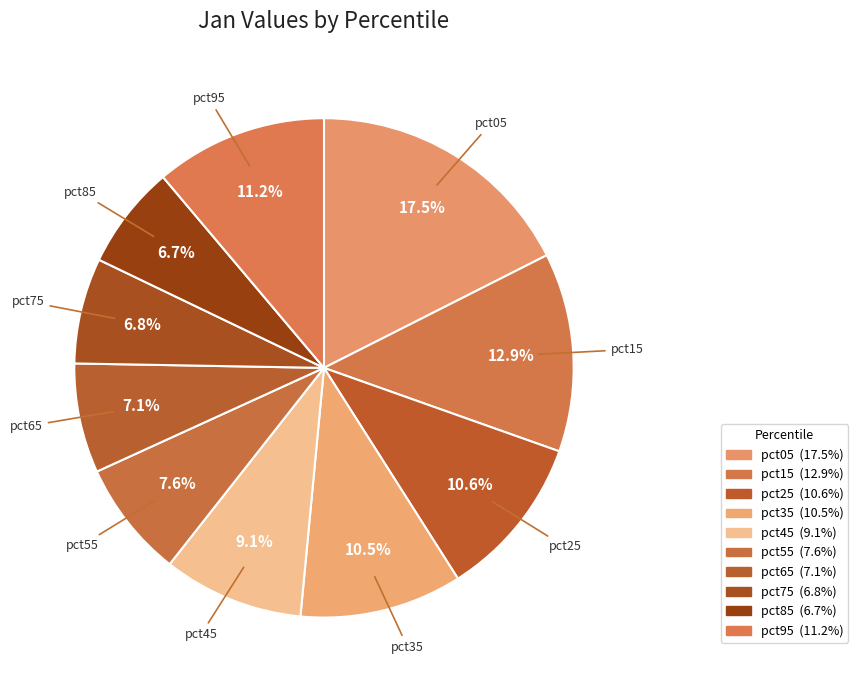

To the nearest percent, what is the difference between the pct45 and pct55 slice percentages?

2%